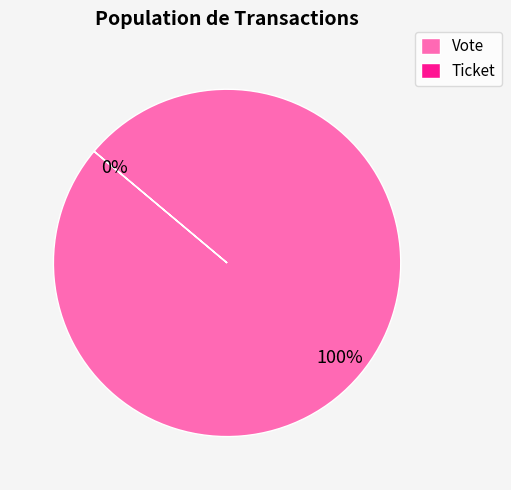

Is the sum of Ticket and Vote greater than half?

Yes